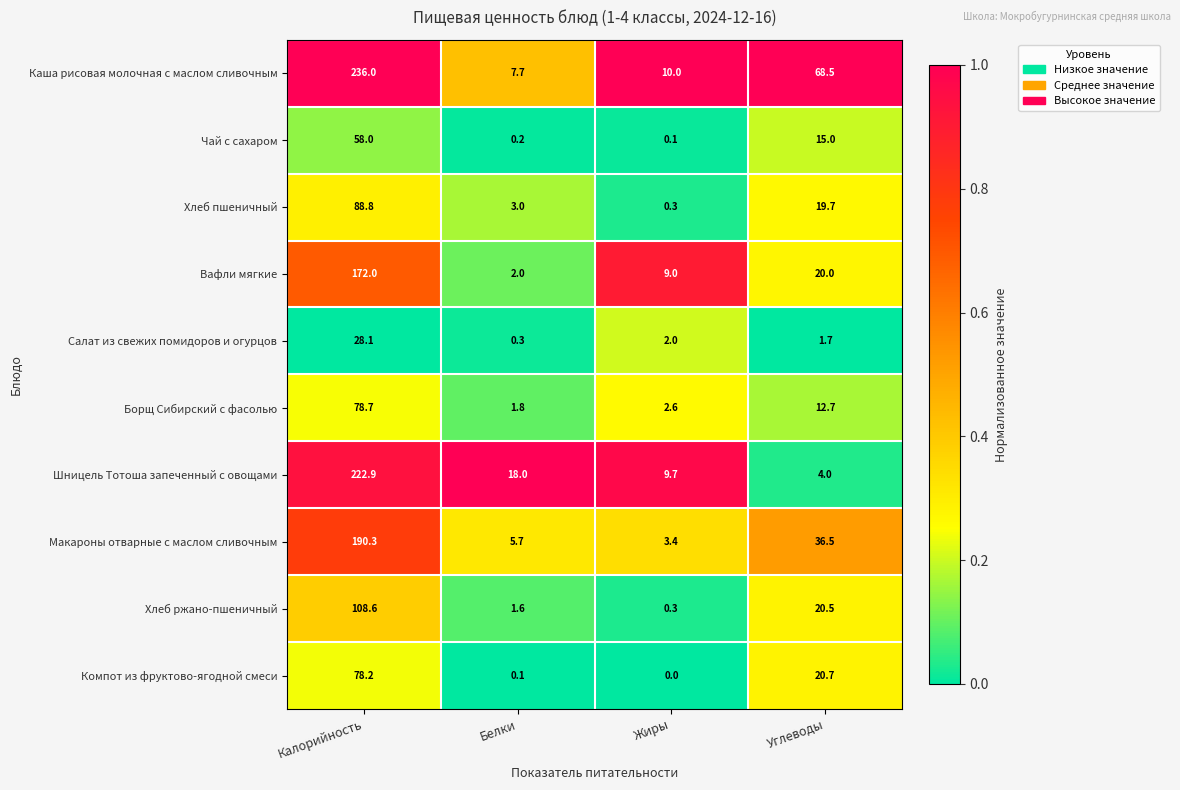

What is the total value across all series at Белки?

40.4